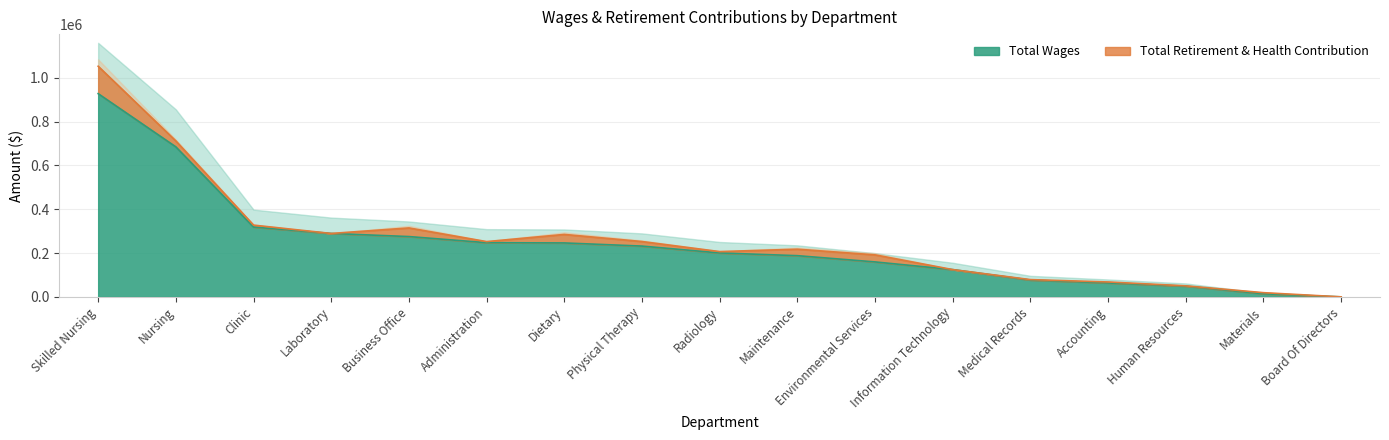

True or false: the data has more than 2 interior local peaks.

False